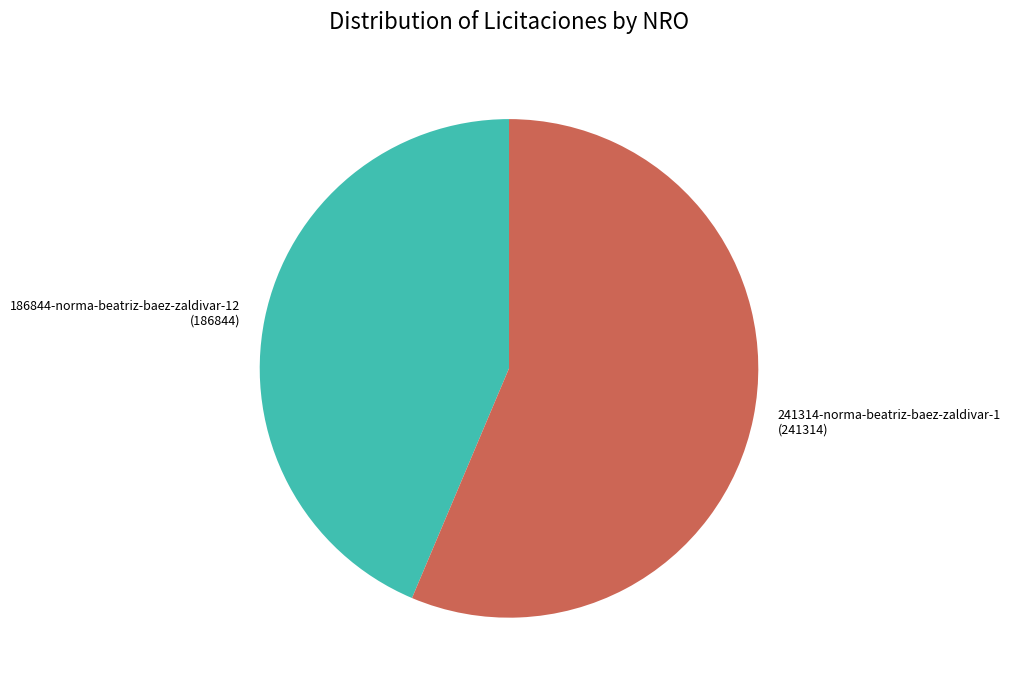

Rank the categories by value from highest to lowest.

241314-norma-beatriz-baez-zaldivar-1, 186844-norma-beatriz-baez-zaldivar-12